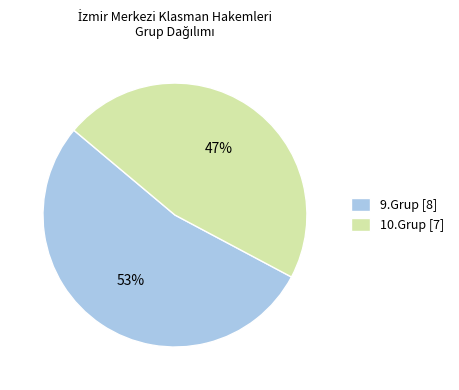

Which slice is the smallest?

10.Grup